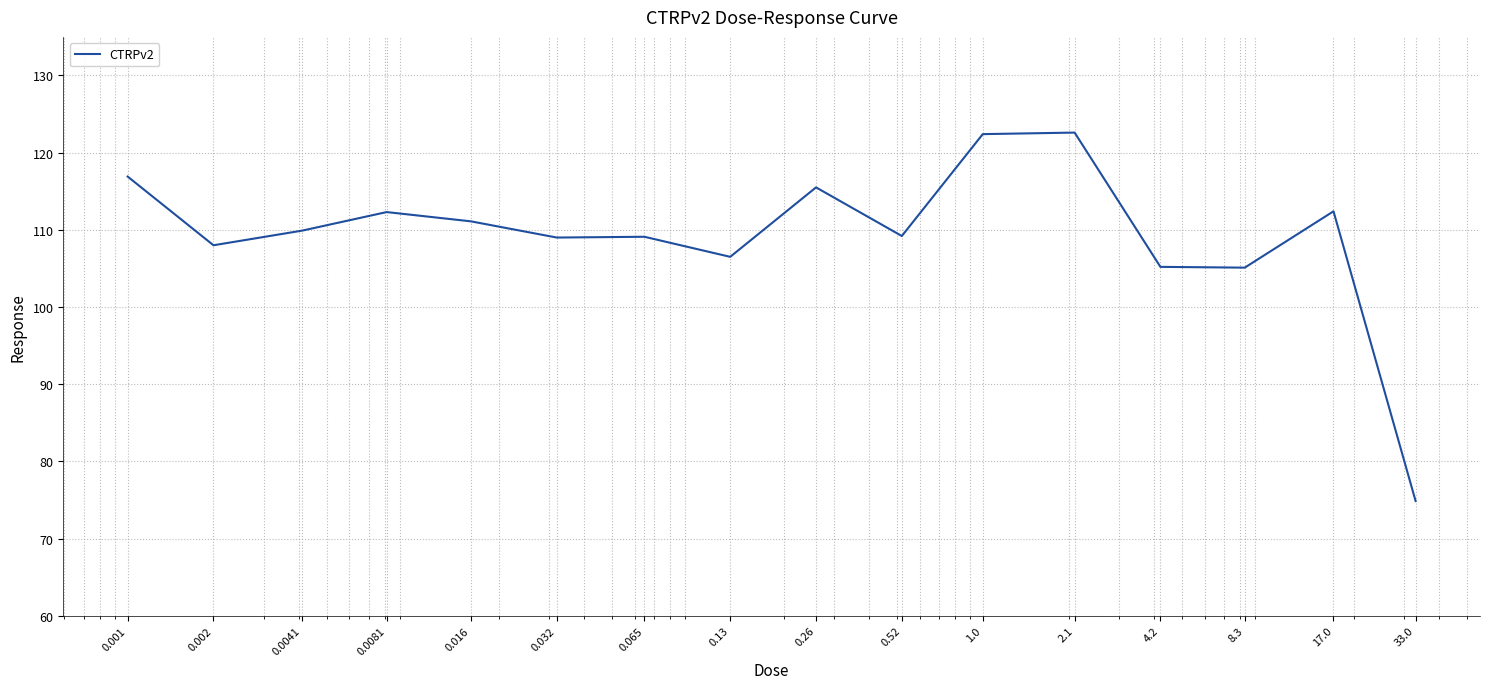

What is the minimum value shown in the chart?

74.9